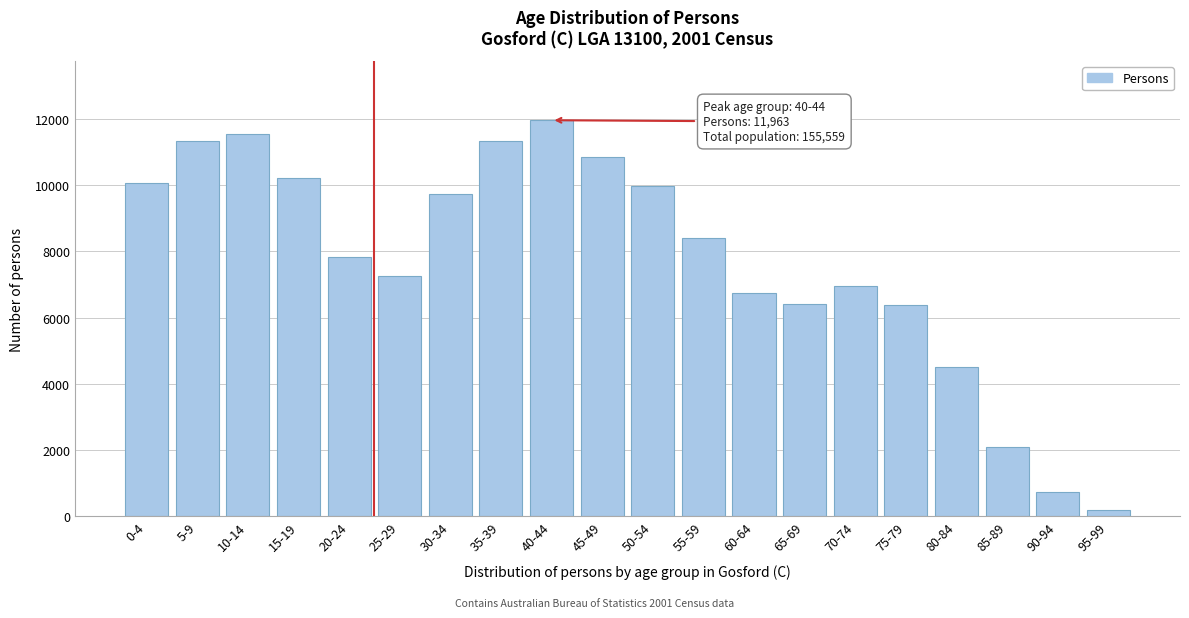

What is the approximate value at 15-19, to the nearest 10?

10220